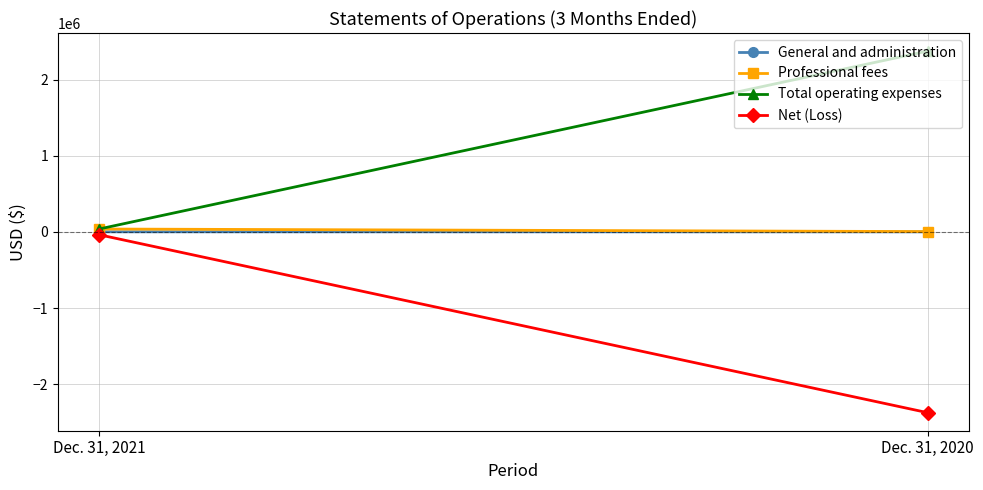

Is the value of Net (Loss) at Dec. 31, 2020 greater than the value of Professional fees at Dec. 31, 2021?

No